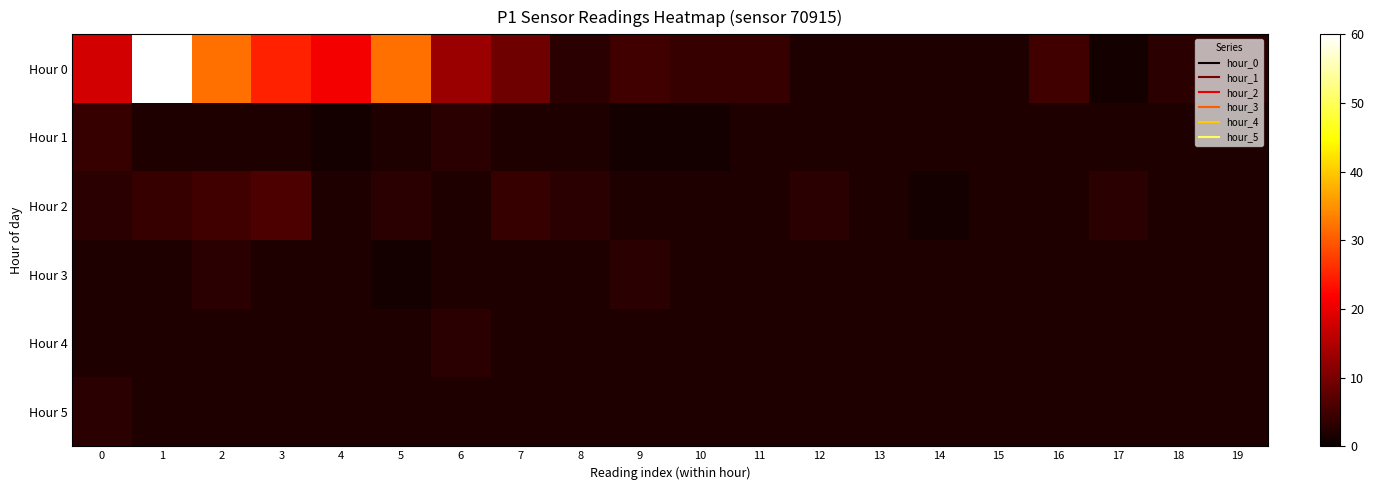

Rank the series at 18 from lowest to highest value.

Hour 1, Hour 2, Hour 3, Hour 4, Hour 5, Hour 0